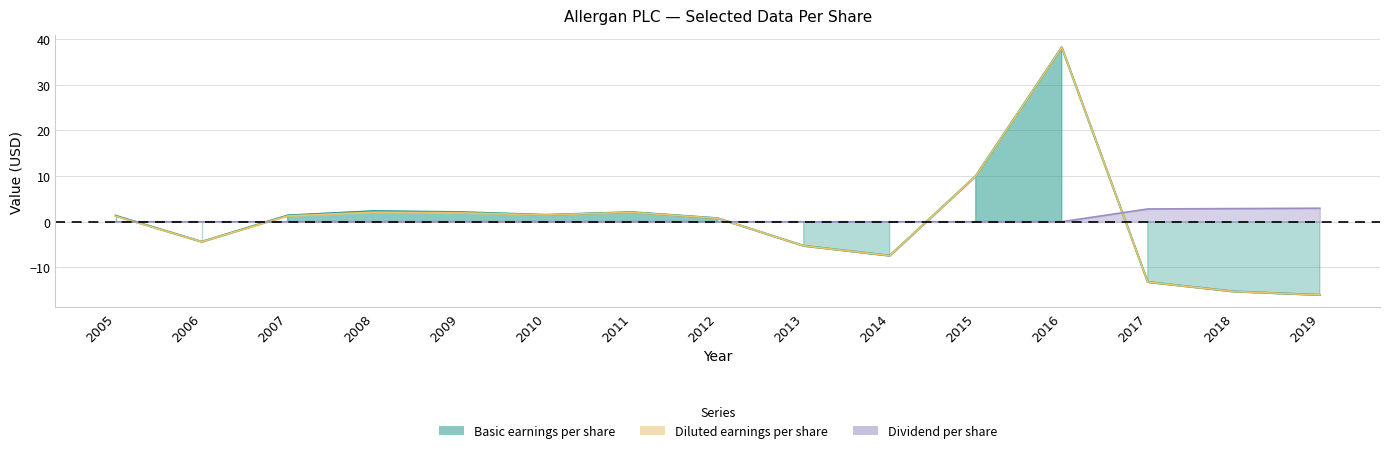

True or false: Basic earnings per share has more than 2 points higher than both neighbors.

True